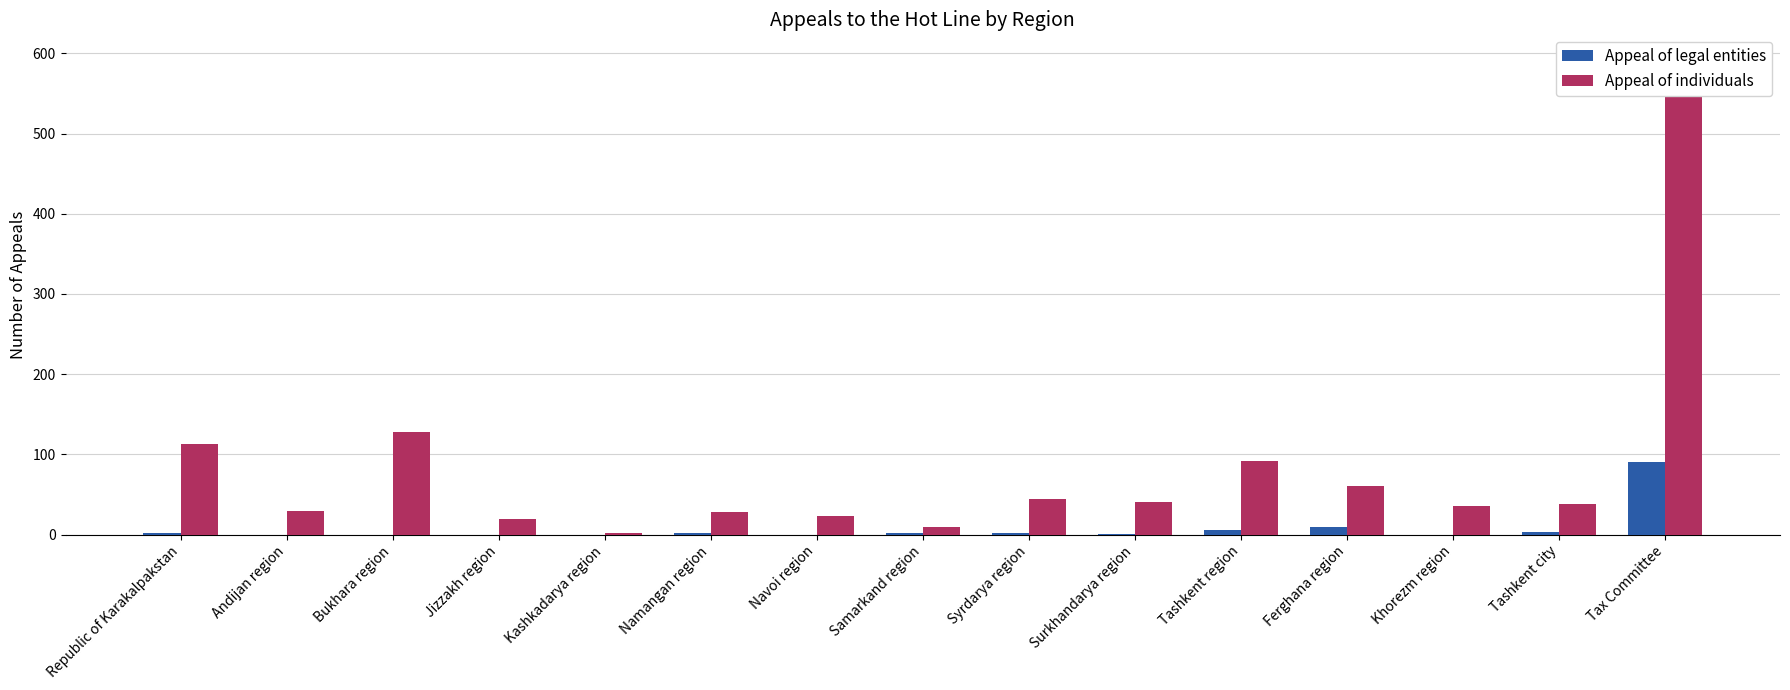

At which category does the chart reach its minimum across all series?

Andijan region